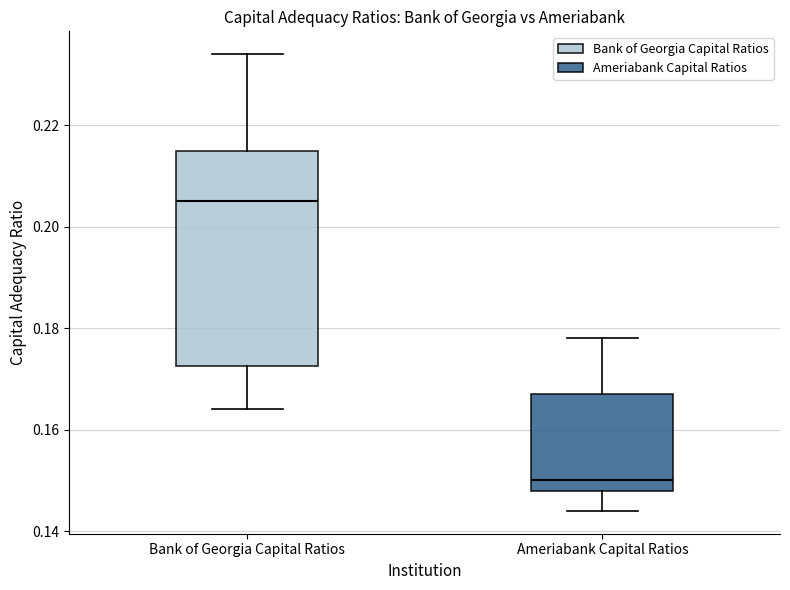

Reading left to right, transcribe this box plot: for each box, give where its median line is, the range the box spans, and where its two whiskers end, as read against the y-axis. The values are not printed on the chart, so give them approximately, as read against the axis.

Bank of Georgia Capital Ratios: median 0.206, box 0.172 to 0.216, whiskers 0.164 to 0.234
Ameriabank Capital Ratios: median 0.150, box 0.148 to 0.168, whiskers 0.144 to 0.178